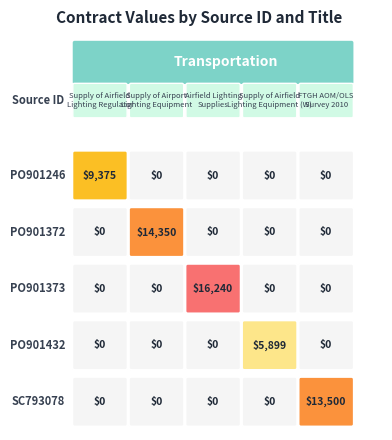

The 2010-11_PO901373 series shows 0.0 at 3. True or false?

True